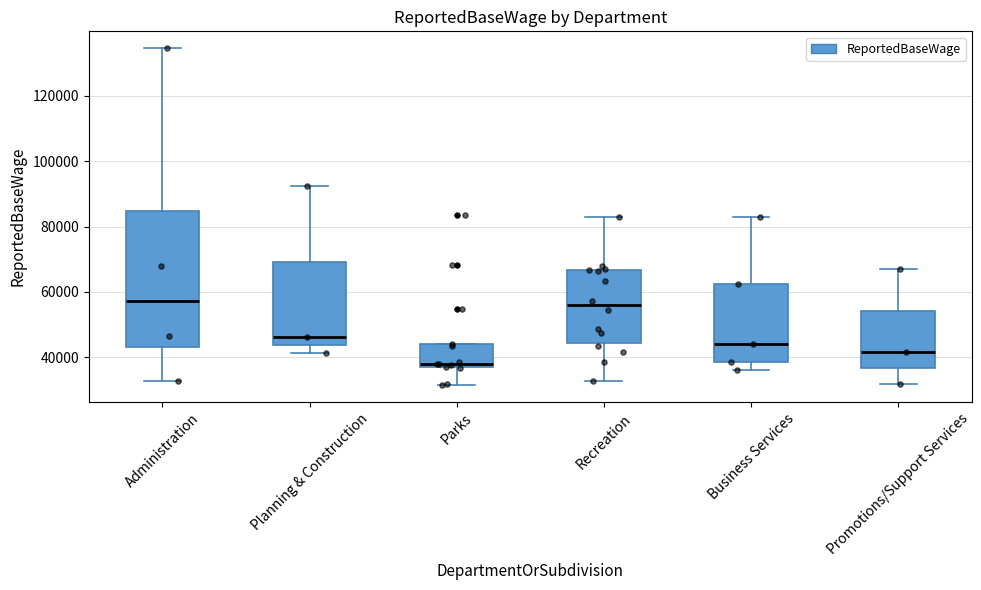

Where is the upper edge of the box for Administration on the y-axis? The values are not printed on the chart, so give them approximately, as read against the axis.

84000